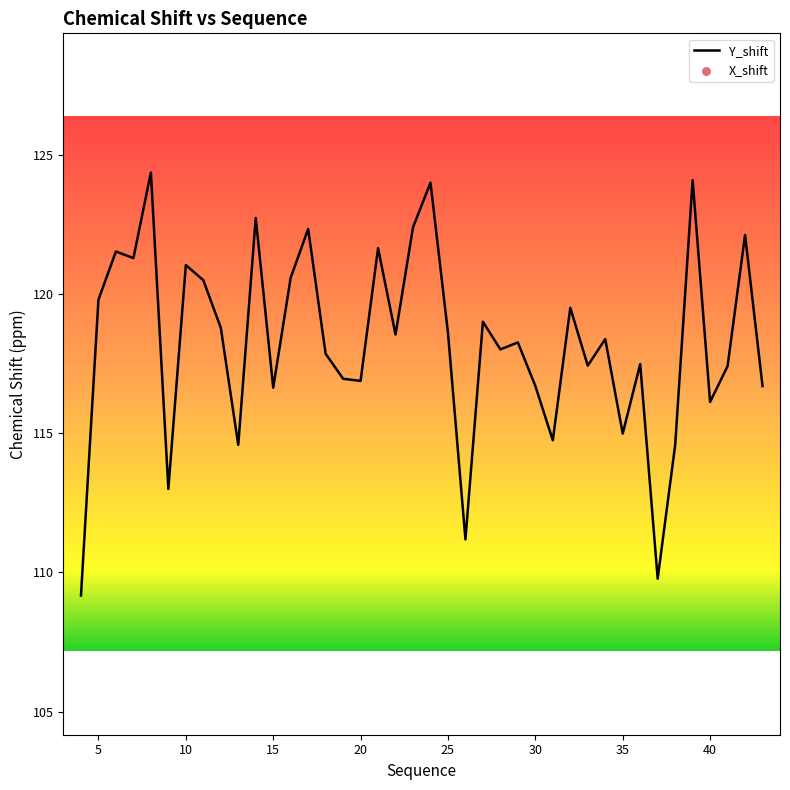

What is the highest value of the Y_shift series?

124.4